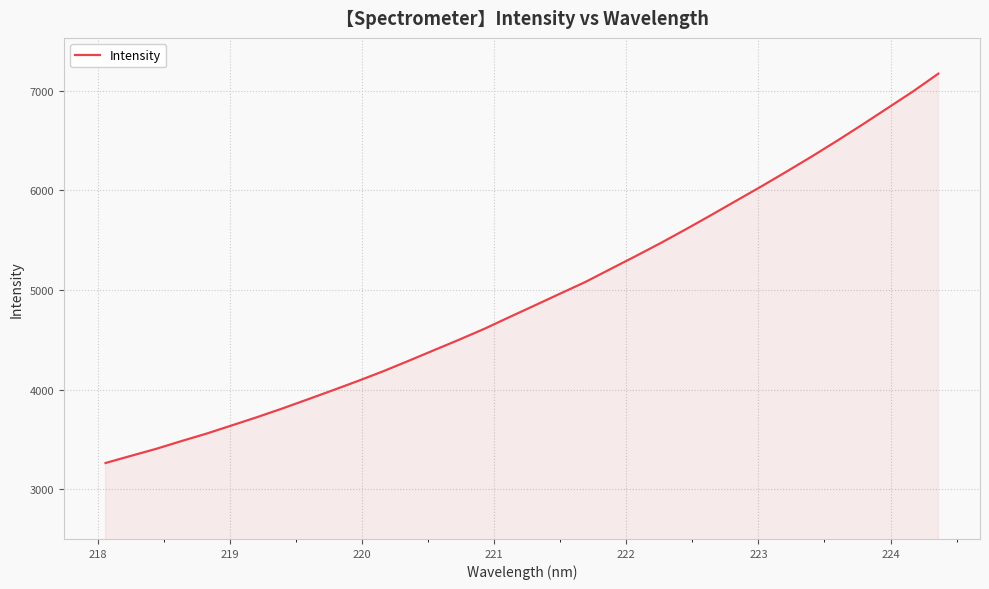

What is the minimum value shown in the chart?

3262.8